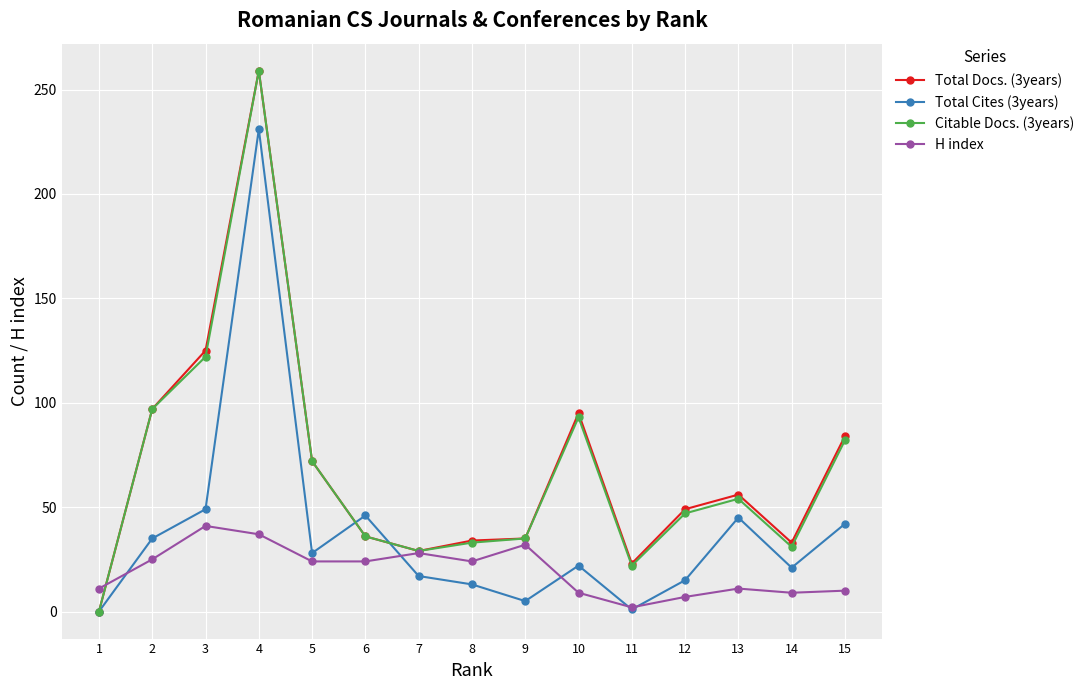

What is the difference between the maximum and minimum values in the H index series?

39